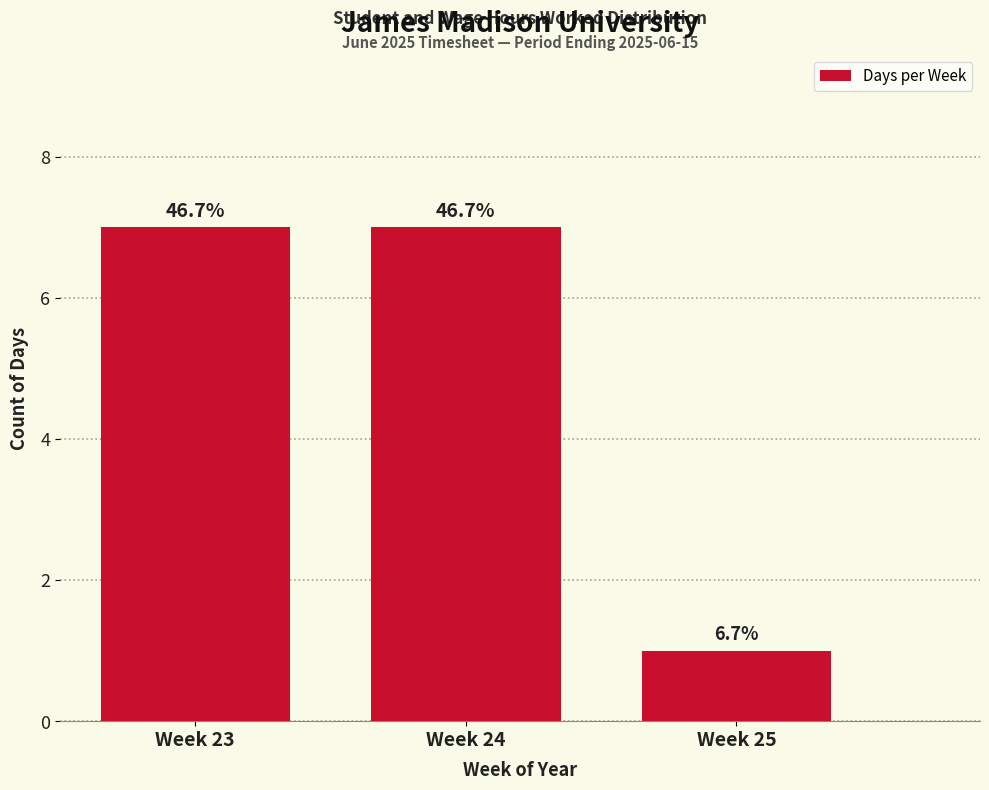

How many bars are there in total?

3